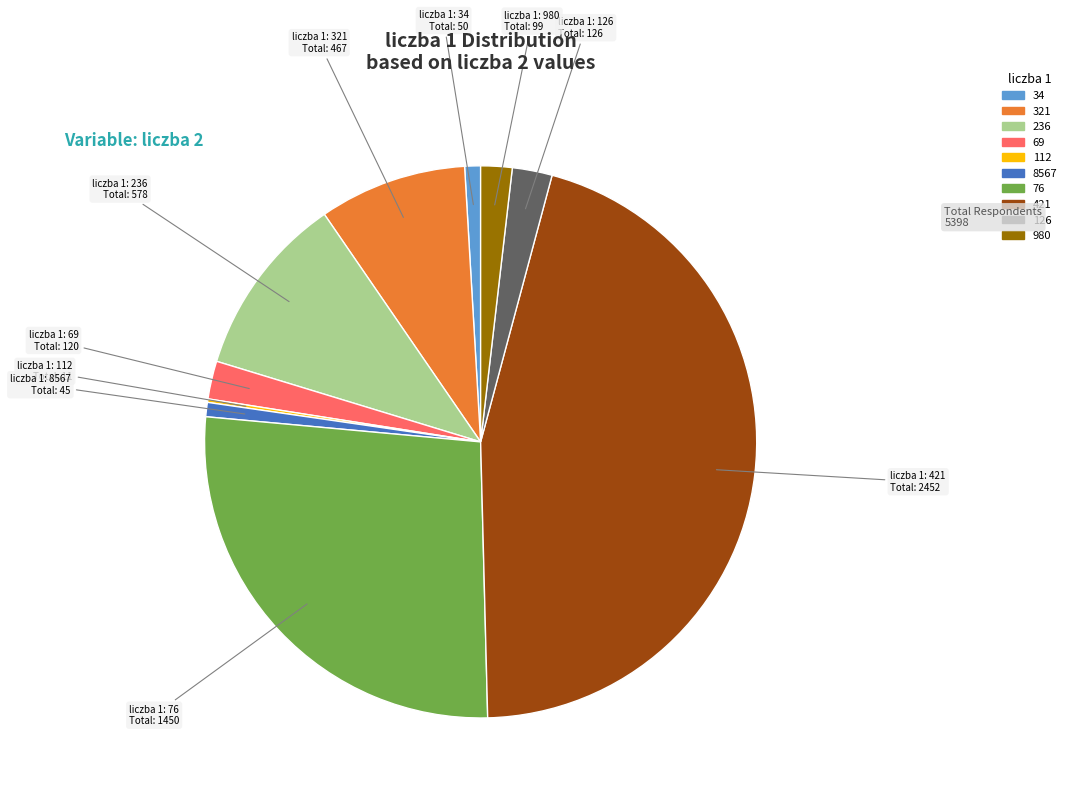

Does any single category account for the majority?

No